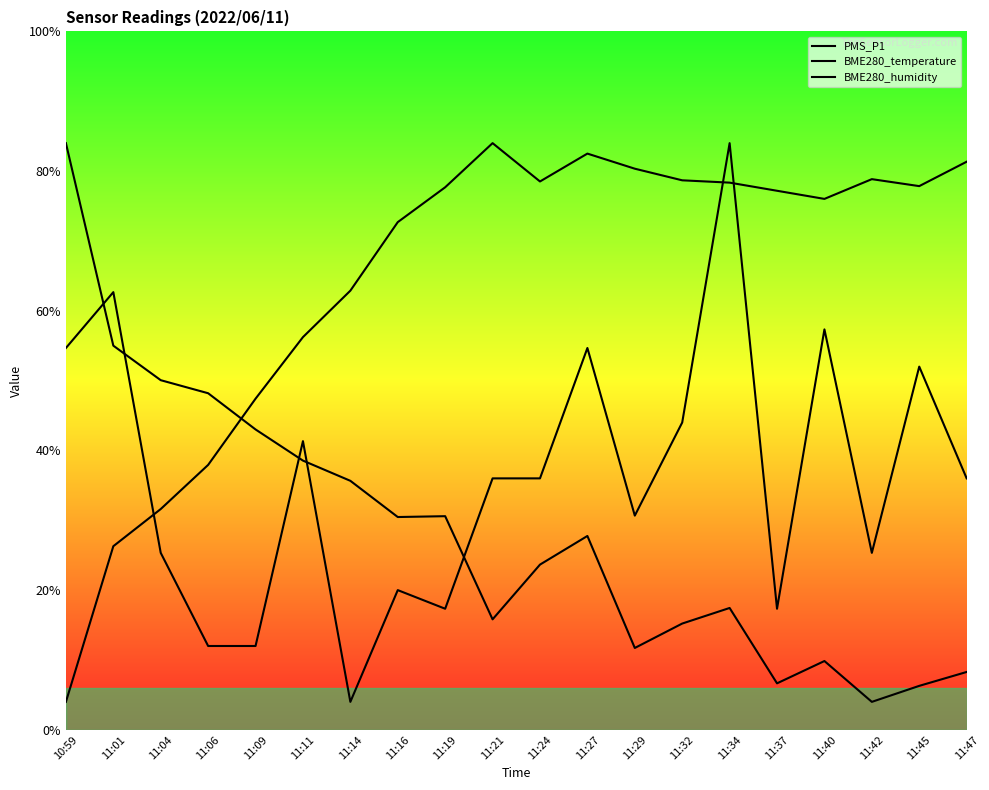

Reading left to right, list all the values displayed in this chart.

PMS_P1: 10:59=27.3	11:01=31.3	11:04=12.7	11:06=6.0	11:09=6.0	11:11=20.7	11:14=2.0	11:16=10.0	11:19=8.7	11:21=18.0	11:24=18.0	11:27=27.3	11:29=15.3	11:32=22.0	11:34=42.0	11:37=8.7	11:40=28.7	11:42=12.7	11:45=26.0	11:47=18.0
BME280_temperature: 10:59=2.0	11:01=13.1	11:04=15.8	11:06=19.0	11:09=23.7	11:11=28.1	11:14=31.4	11:16=36.3	11:19=38.8	11:21=42.0	11:24=39.3	11:27=41.3	11:29=40.2	11:32=39.3	11:34=39.2	11:37=38.6	11:40=38.0	11:42=39.4	11:45=38.9	11:47=40.7
BME280_humidity: 10:59=42.0	11:01=27.5	11:04=25.0	11:06=24.1	11:09=21.5	11:11=19.3	11:14=17.8	11:16=15.2	11:19=15.3	11:21=7.9	11:24=11.8	11:27=13.9	11:29=5.9	11:32=7.6	11:34=8.7	11:37=3.3	11:40=4.9	11:42=2.0	11:45=3.1	11:47=4.1